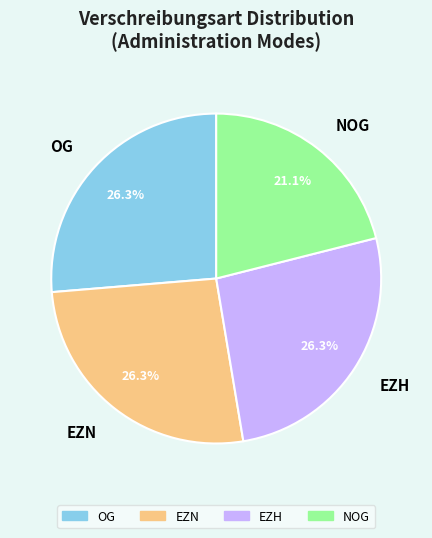

Approximately how many times larger is the value at NOG compared to OG?

0.8